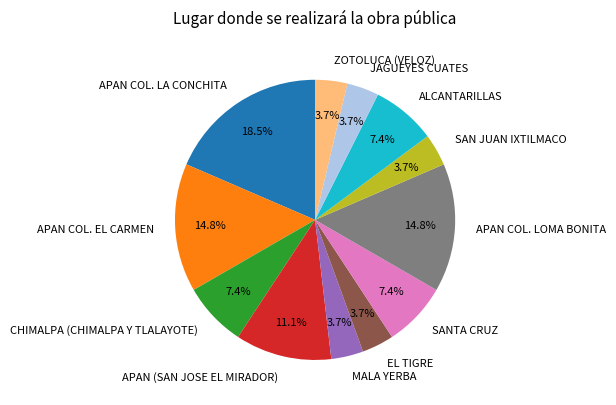

How many segments does this pie chart have?

12